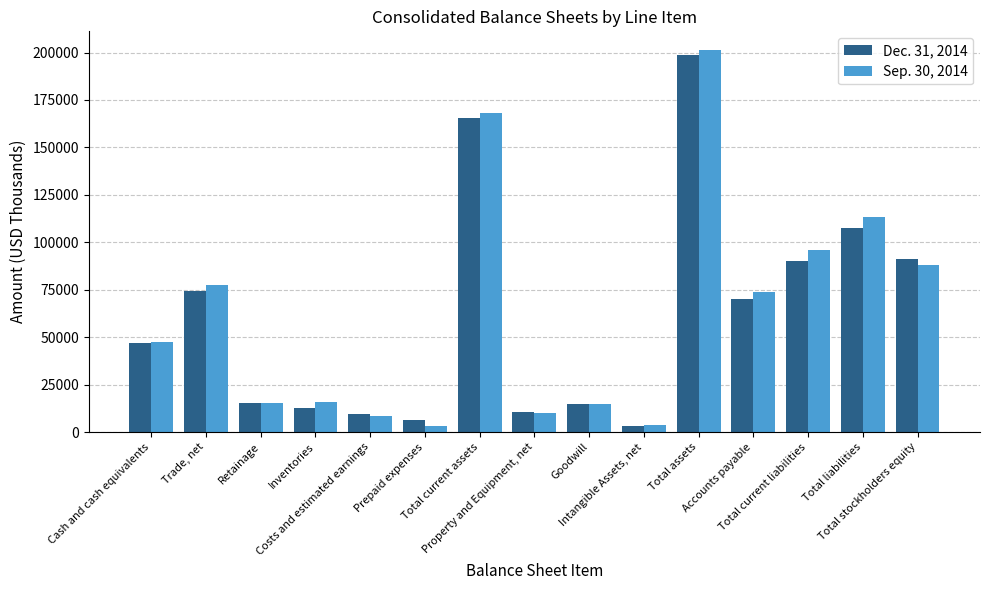

Which series has the widest spread of values?

Sep. 30, 2014